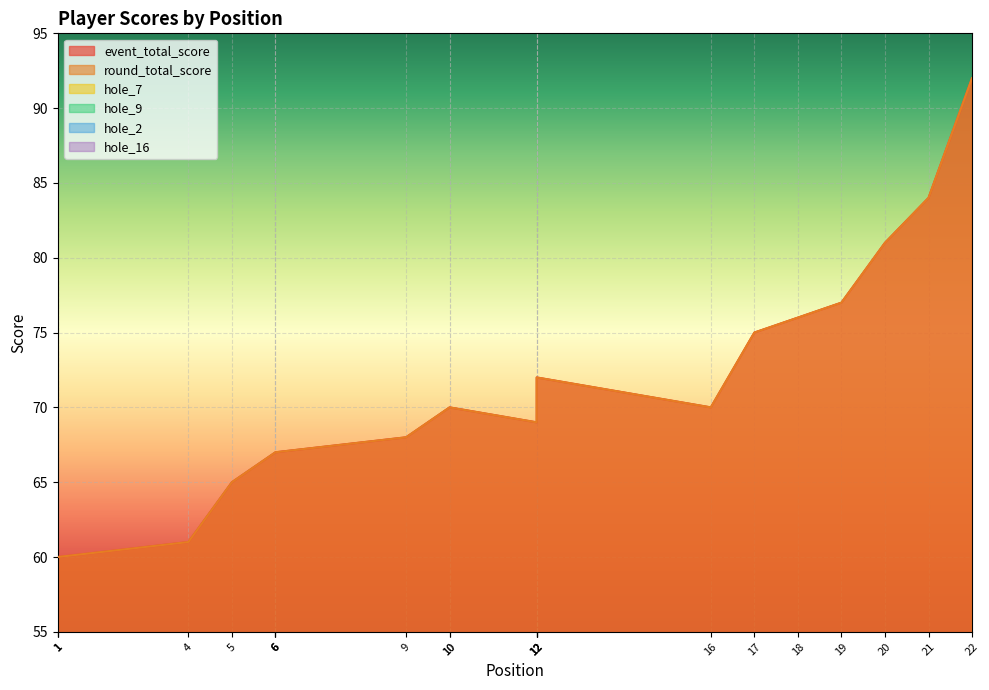

What is the difference between the round_total_score values at 21 and 5?

19